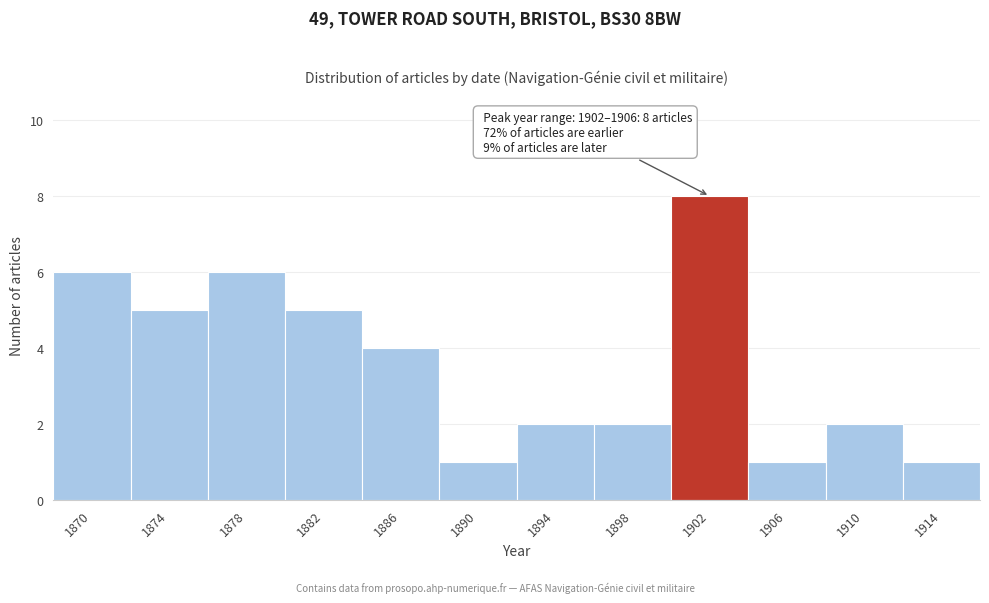

Reading right to left, transcribe all the data shown in this chart.

1	2	1	8	2	2	1	4	5	6	5	6